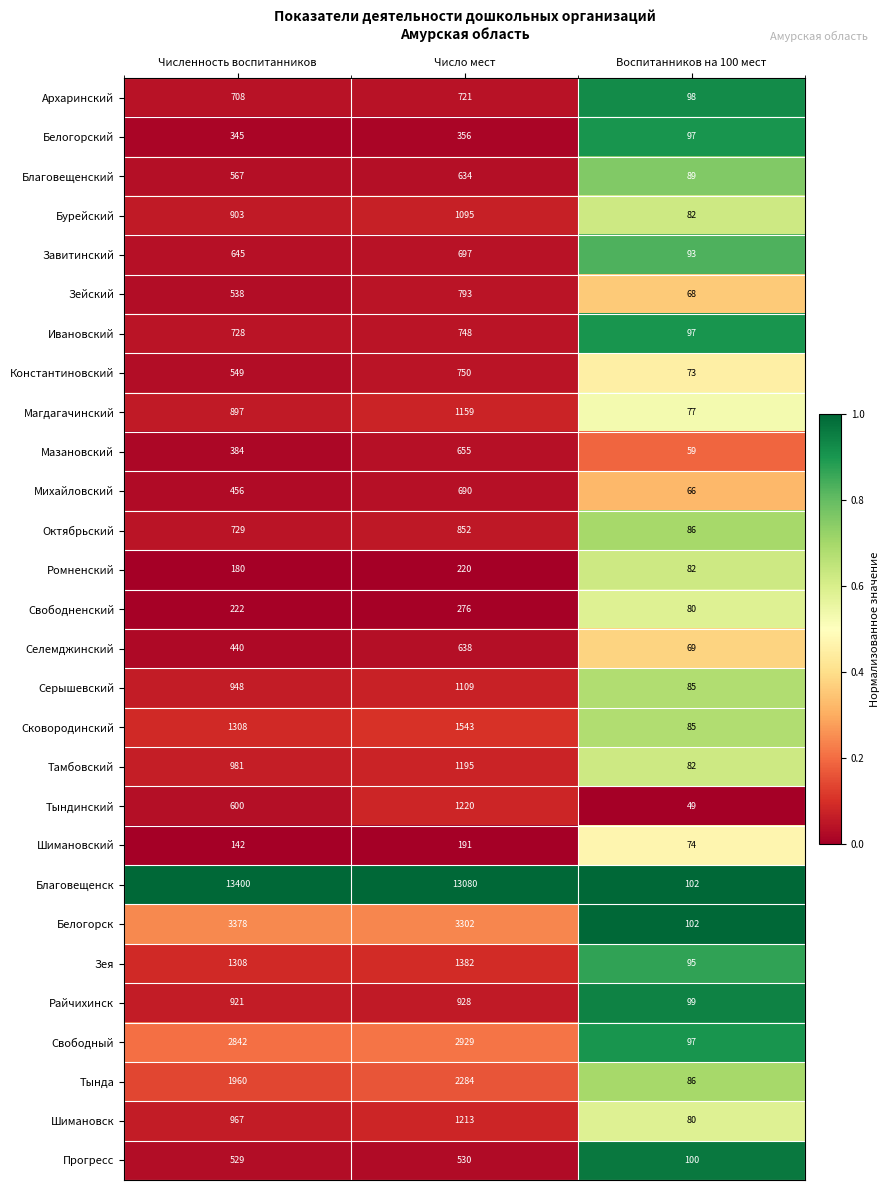

Is the value of Магдагачинский at Численность воспитанников greater than the value of Мазановский at Число мест?

Yes